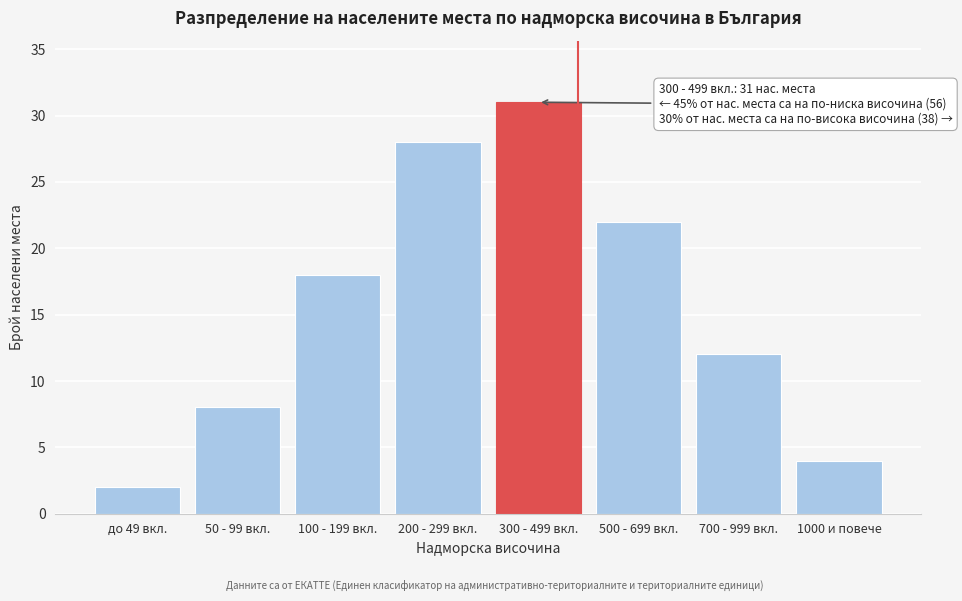

Reading left to right, transcribe all the data shown in this chart.

2	8	18	28	31	22	12	4